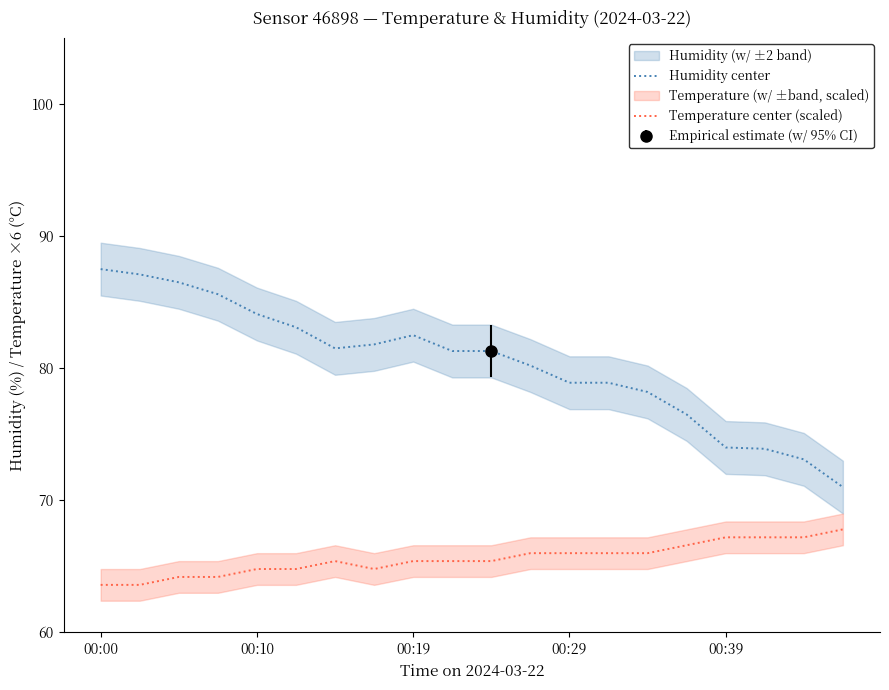

The value of Temperature center (scaled) at 17 is 67.2. True or false?

True